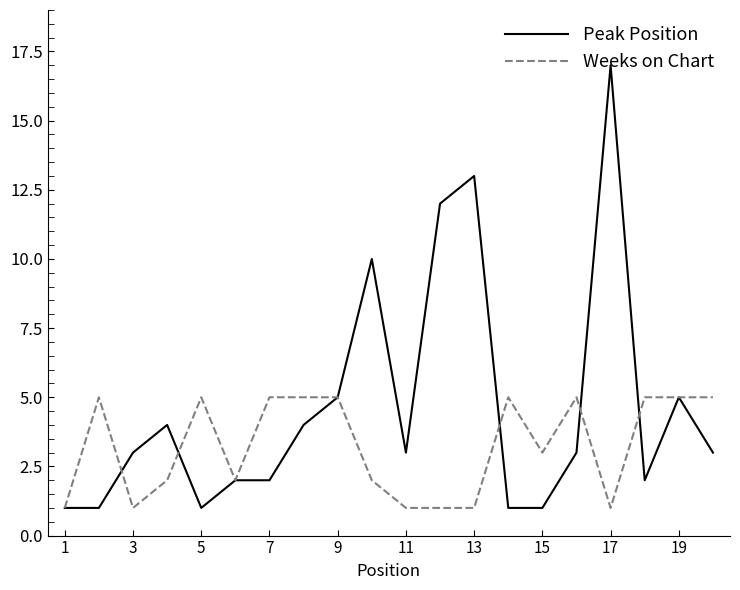

What is the average value of the Peak Position series?

5